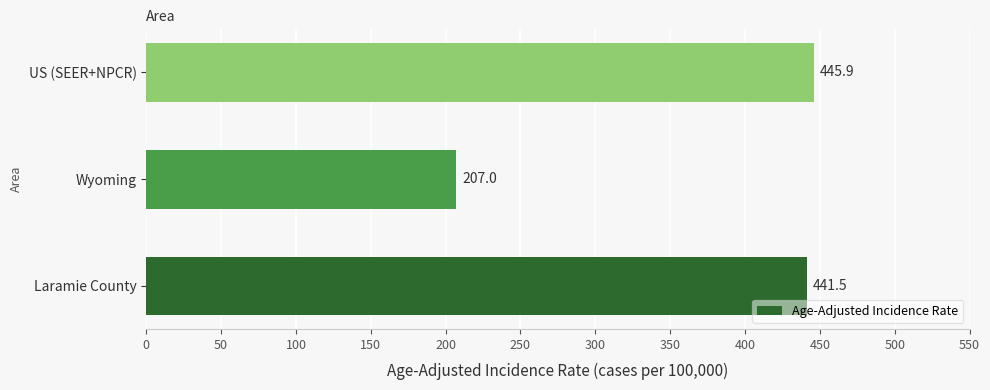

What is the greatest value displayed?

445.9